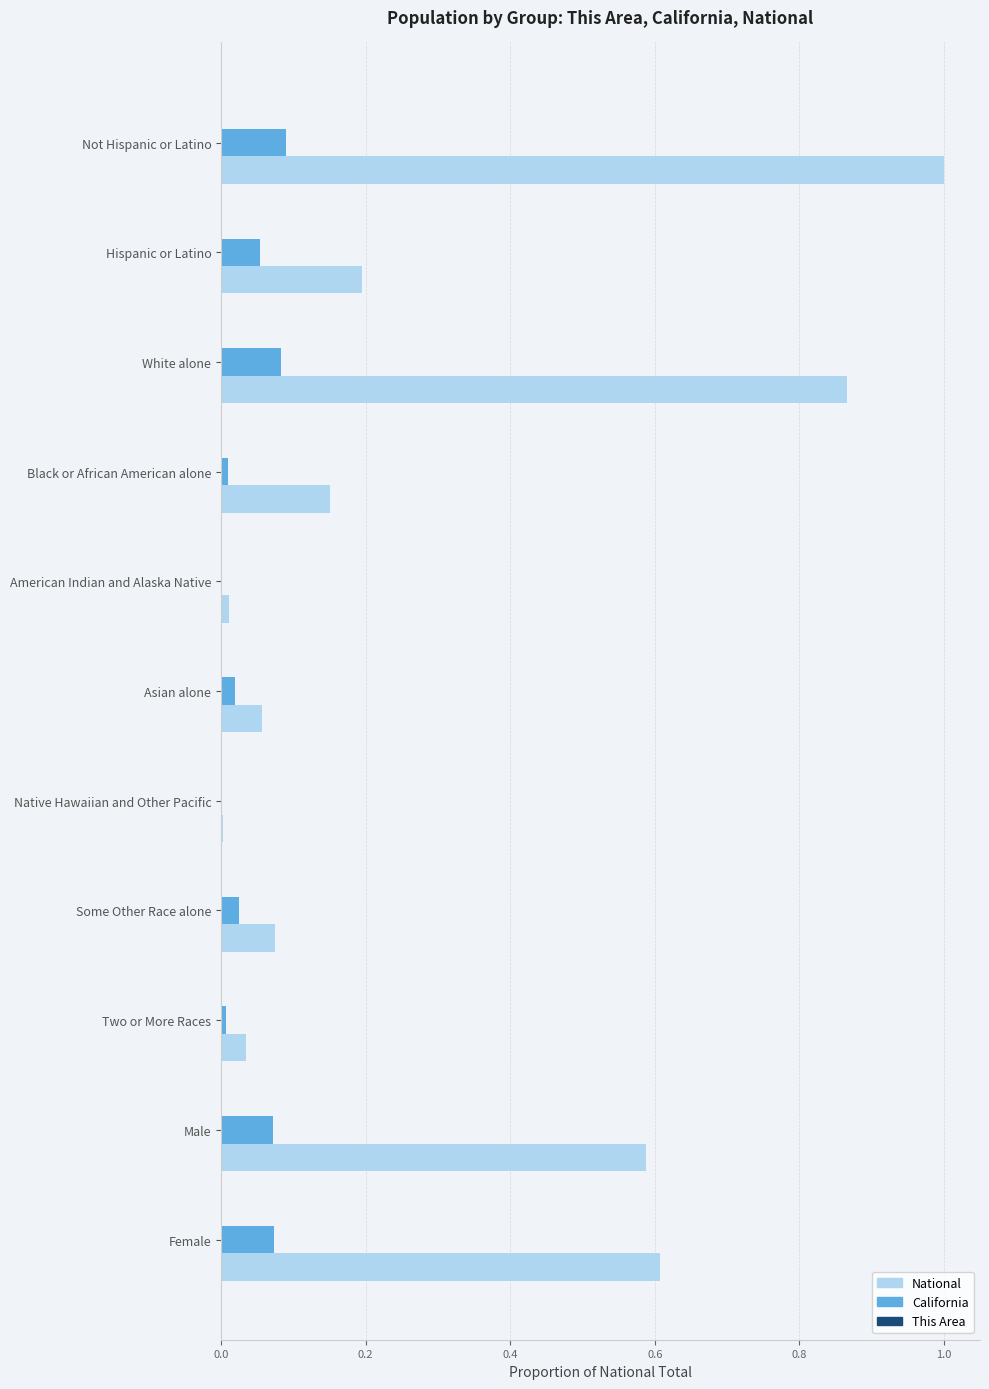

At which category is the sum across all series the highest?

Not Hispanic or Latino